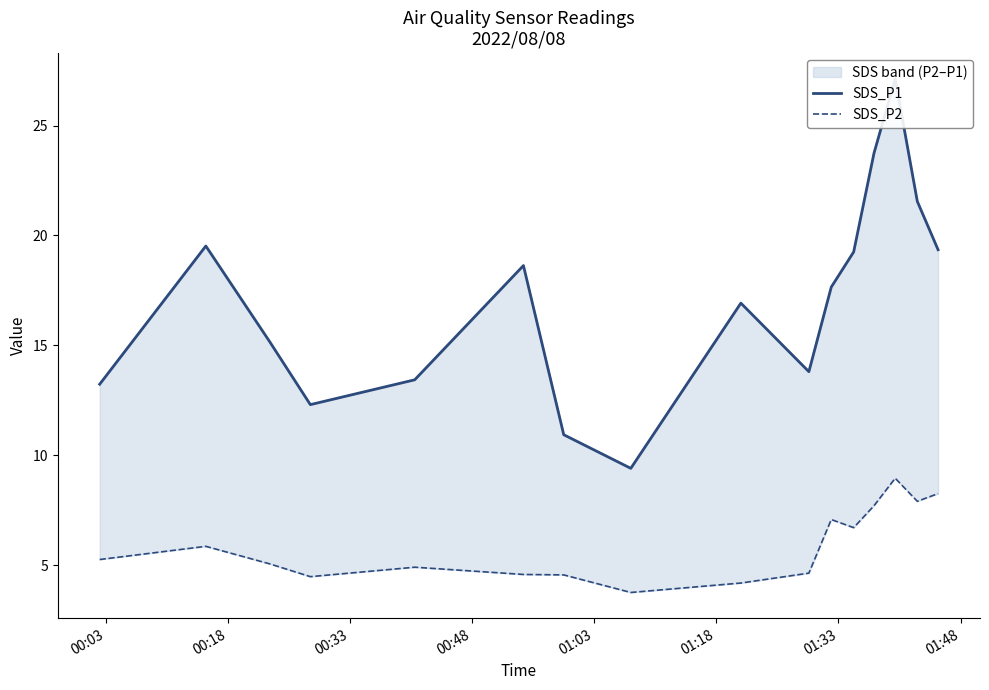

At which label is SDS_P2 closest to 6?

00:18